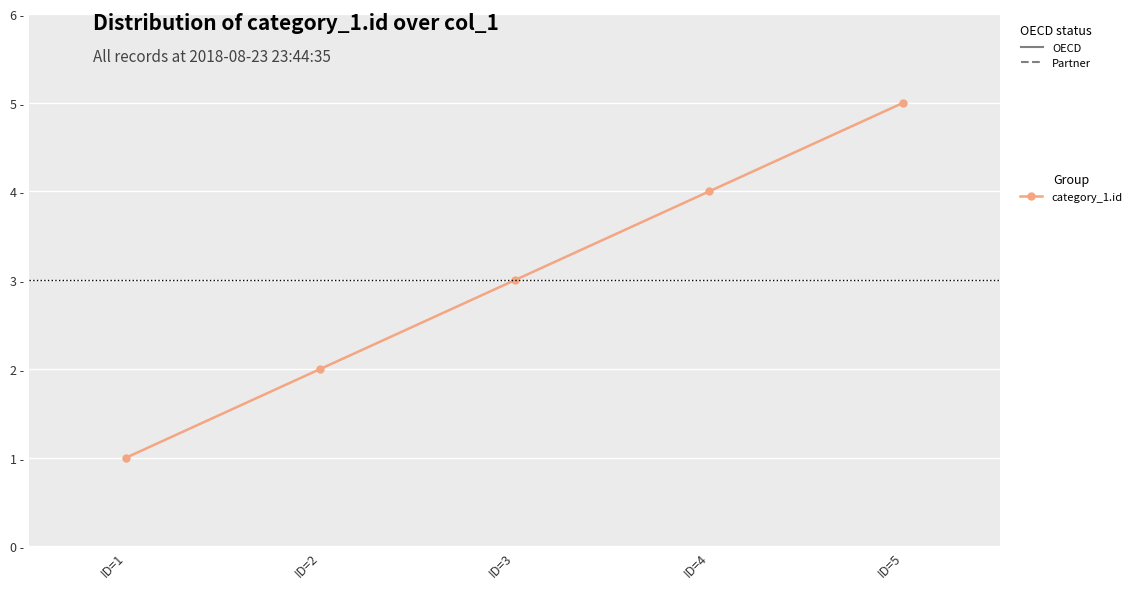

Rank the categories by value from highest to lowest.

ID=5, ID=4, ID=3, ID=2, ID=1